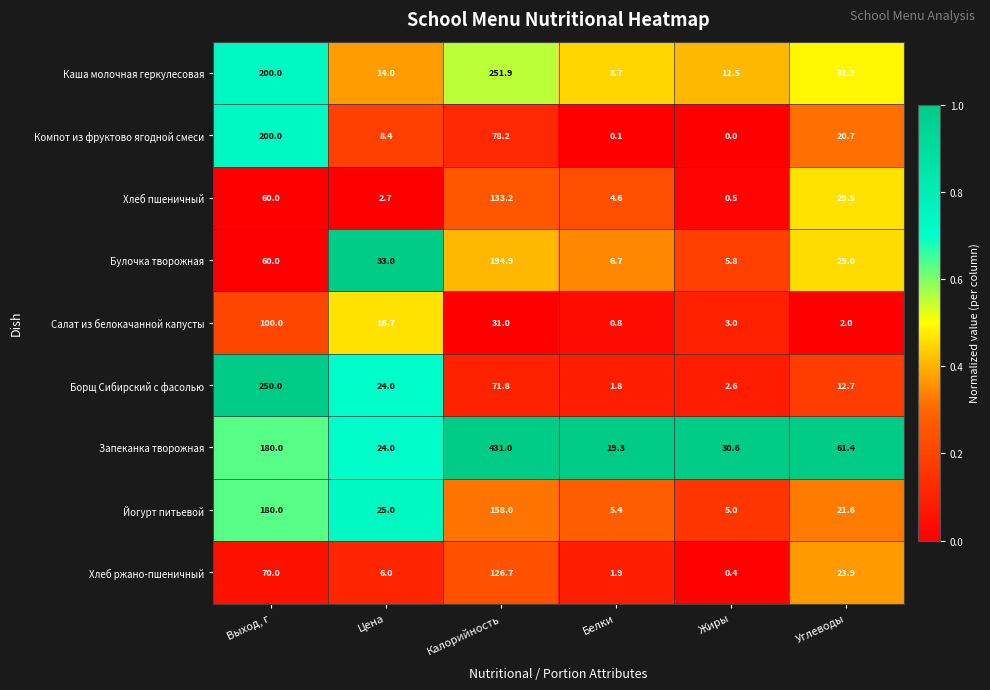

What is the greatest value displayed?

431.0